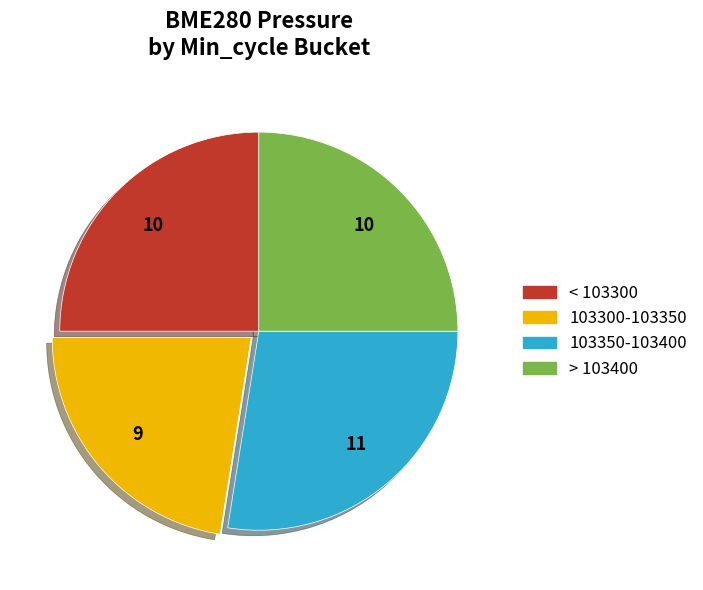

Is it true that < 103300 is 10% of the pie?

False